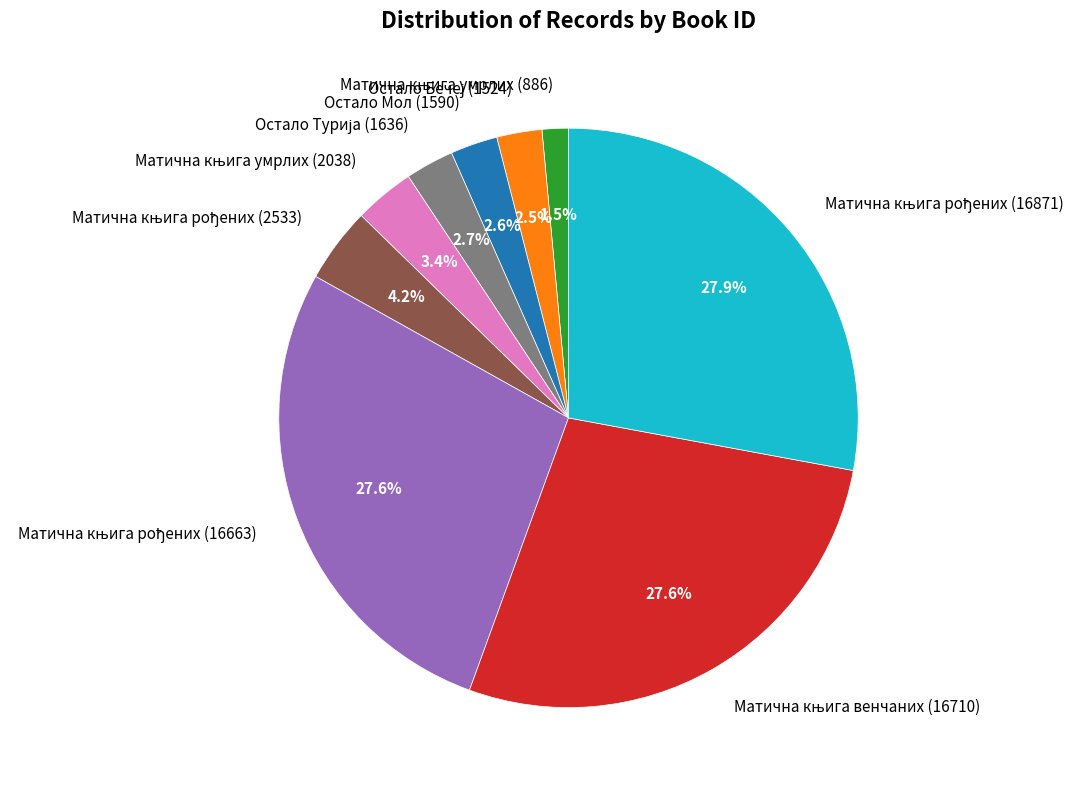

Does Остало Мол (1590) represent more than half of the total?

No